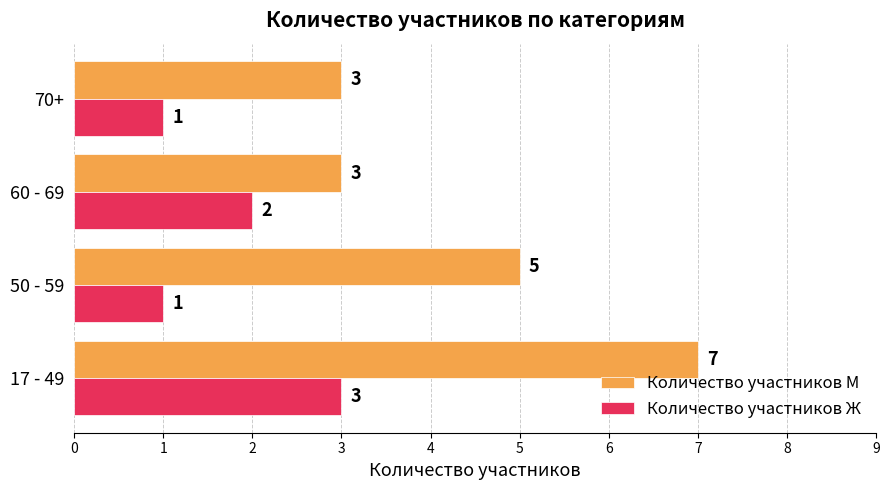

Between 17 - 49 and 70+, which series saw the biggest shift?

Количество участников М